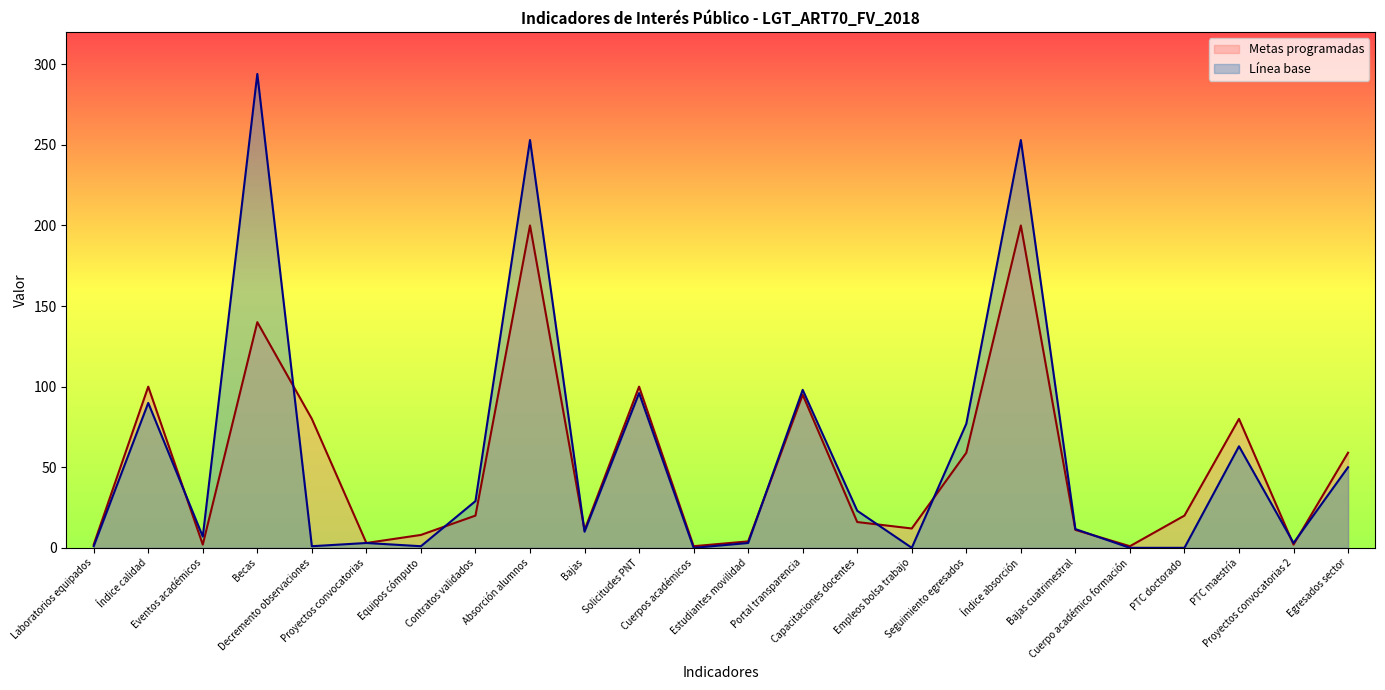

True or false: Línea base and Metas programadas intersect in this chart.

True